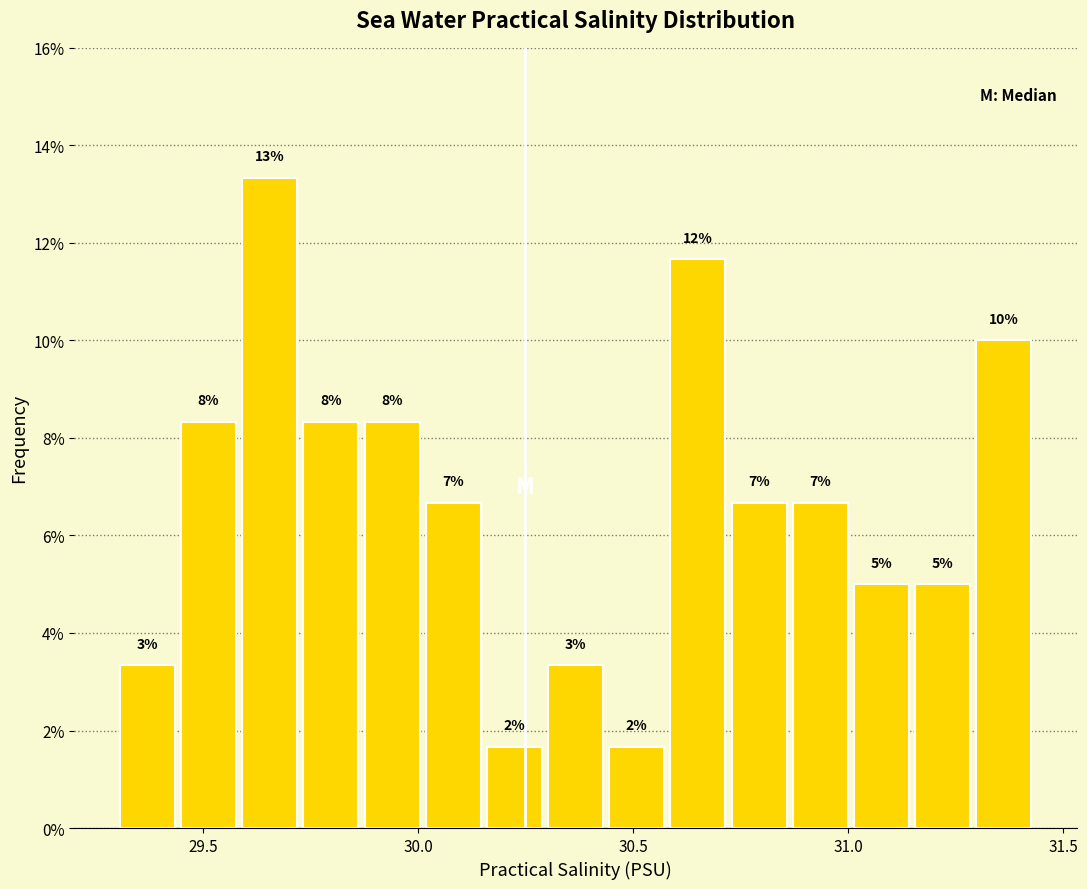

Around what value on the x-axis is the tallest bar? Give the approximate position of its centre, as read against the axis.

29.65